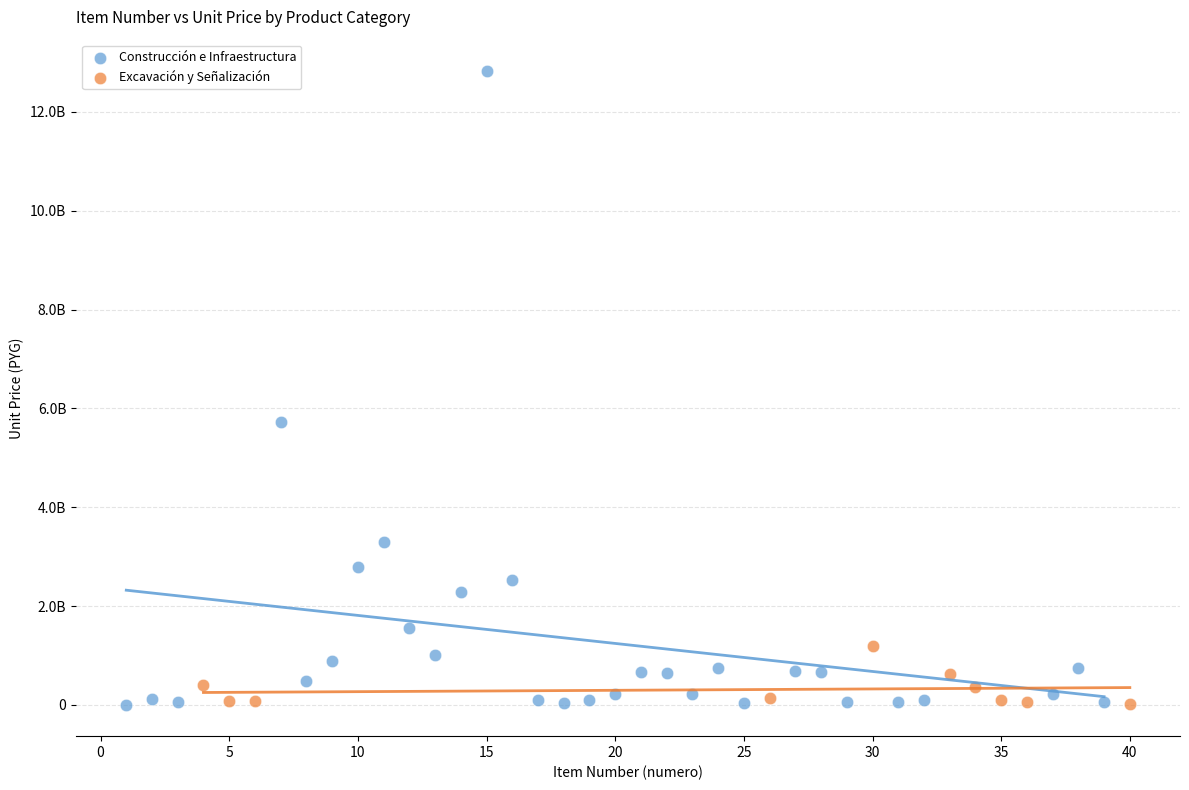

Which series contains the highest Y value?

Construcción e Infraestructura